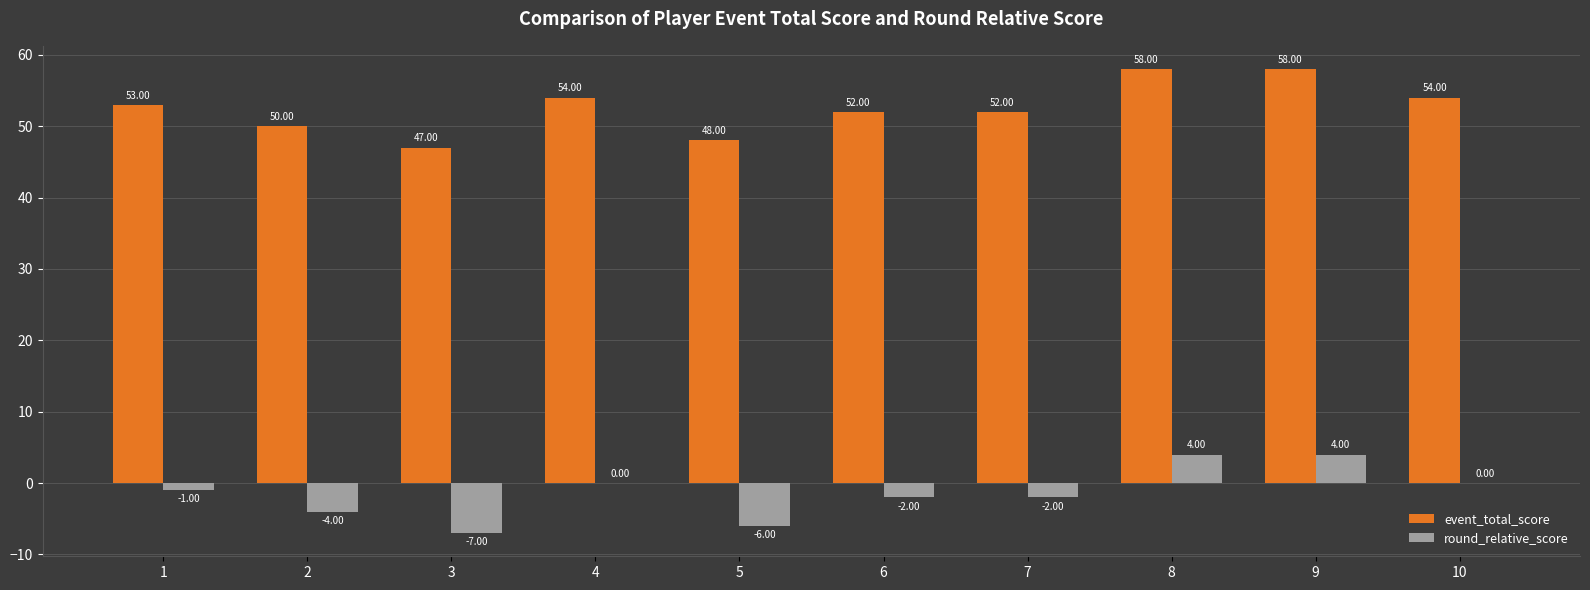

Is the value of round_relative_score at 1 greater than the value of event_total_score at 9?

No